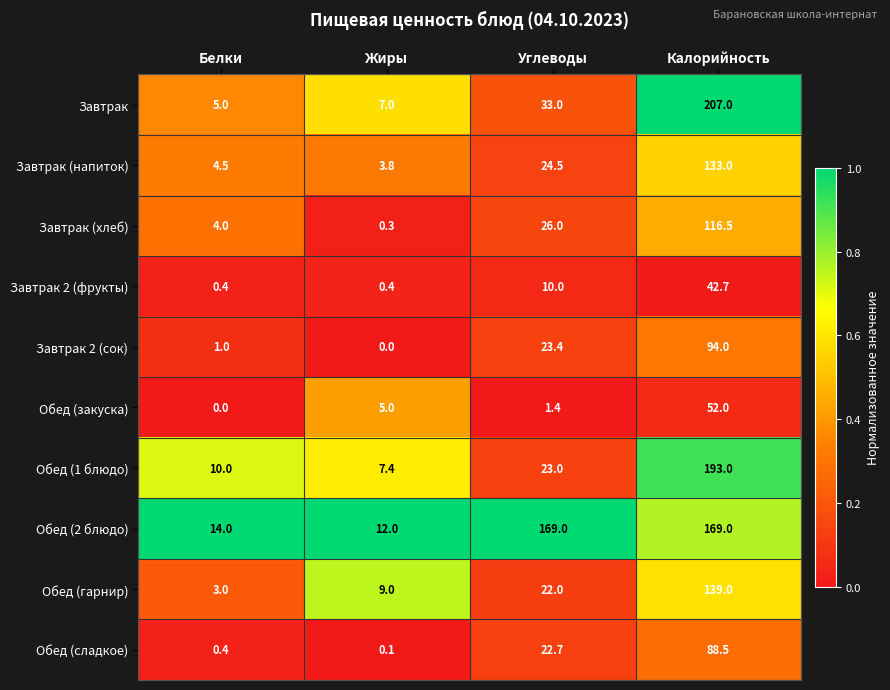

How many data points does each series have?

4